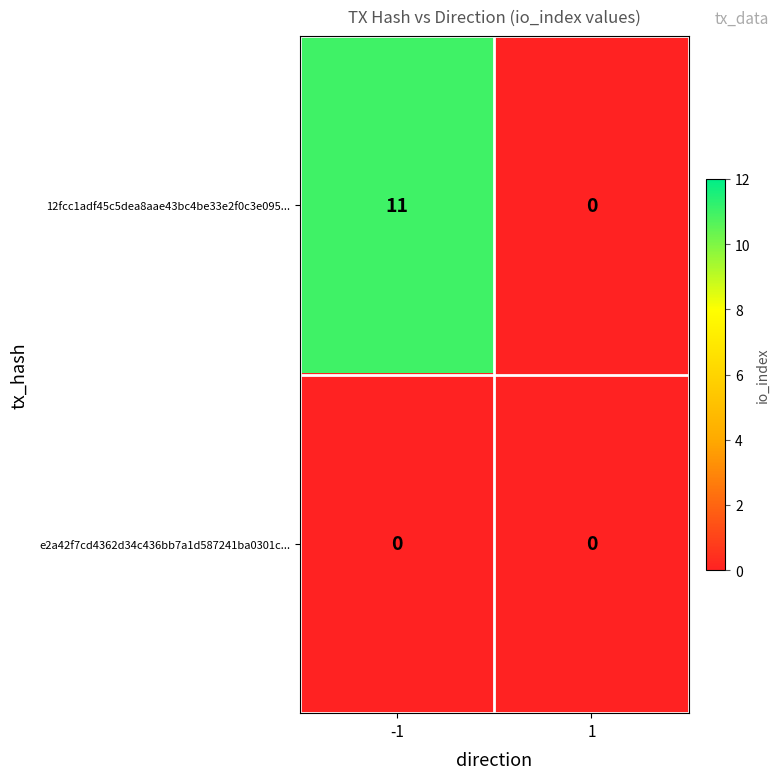

What is the highest value of the 12fcc1adf45c5dea8aae43bc4be33e2f0c3e095... series?

11